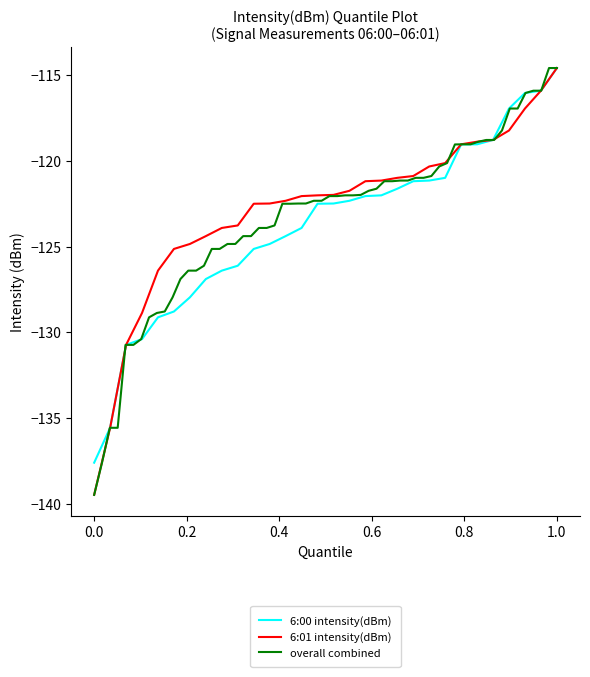

What is the highest value of the 6:01 intensity(dBm) series?

-114.6